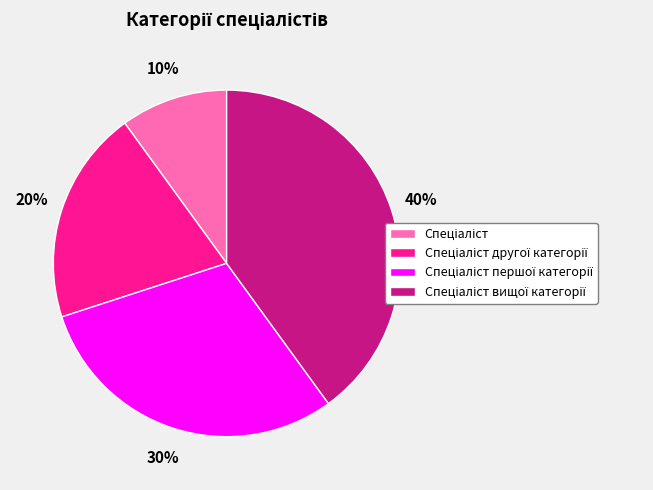

Is there a majority slice in this chart?

No